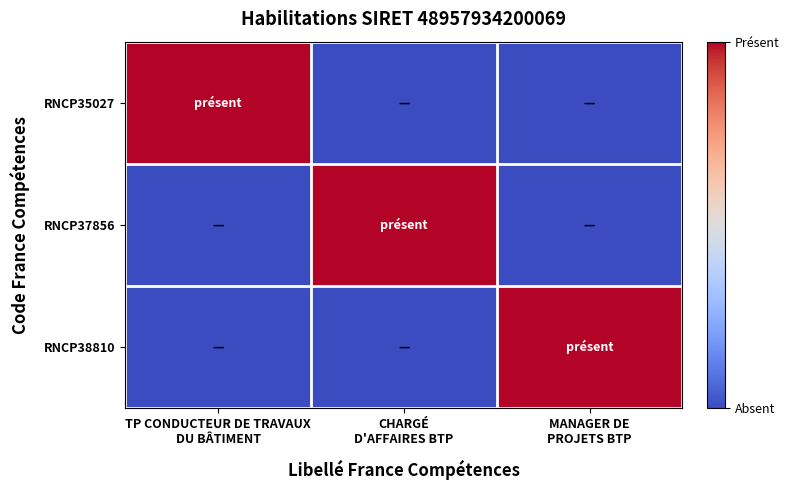

At how many categories does at least one series exceed 0?

3